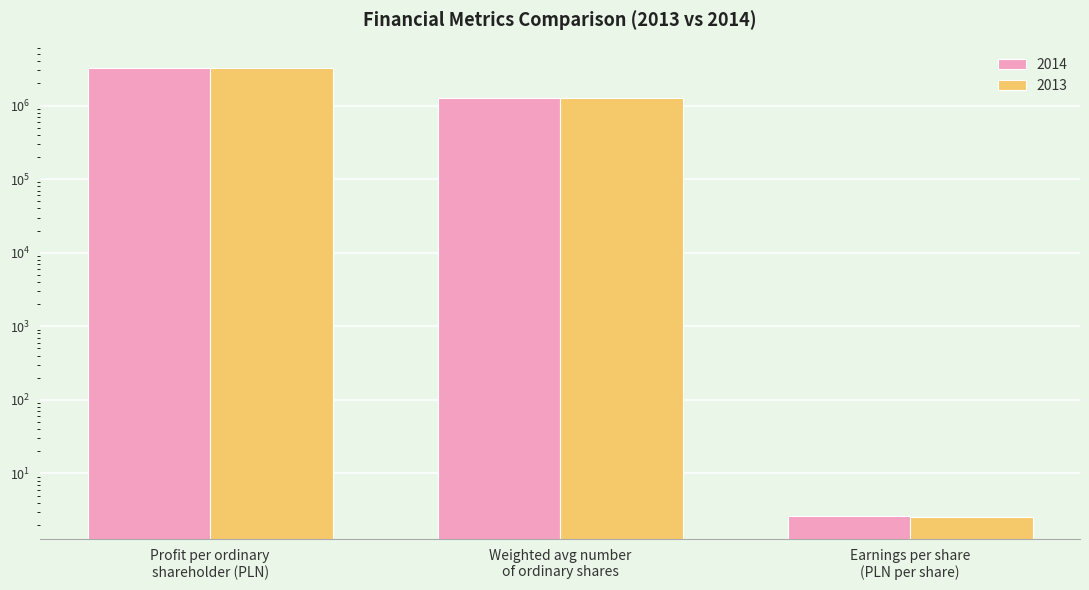

How many bars are there in each group?

2